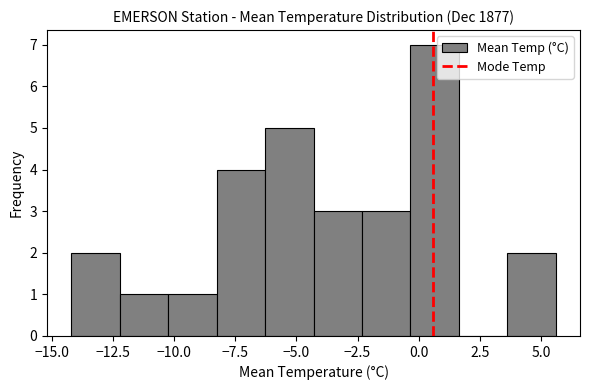

Read against the x-axis, roughly where is the centre of the tallest bar?

0.5